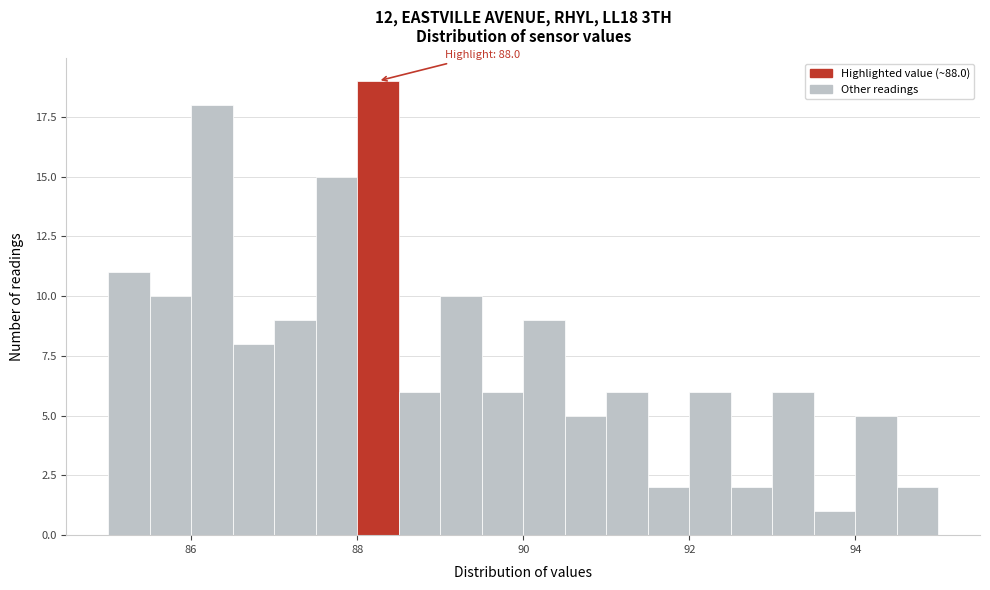

Around what value on the x-axis is the tallest bar? Give the approximate position of its centre, as read against the axis.

88.2